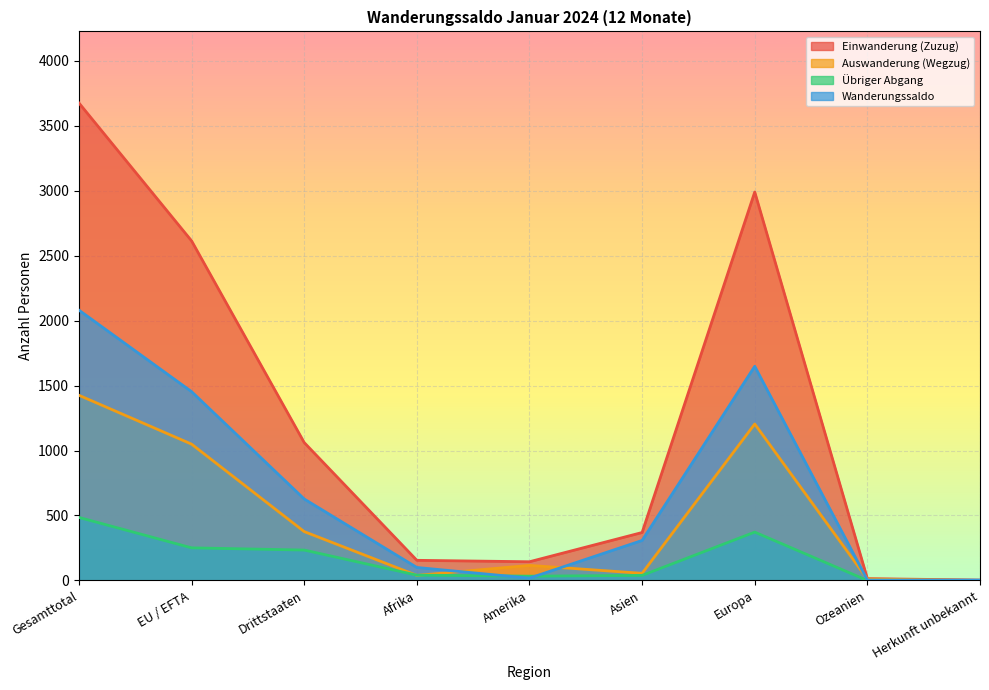

What is the label of the 5th point from the right?

Amerika